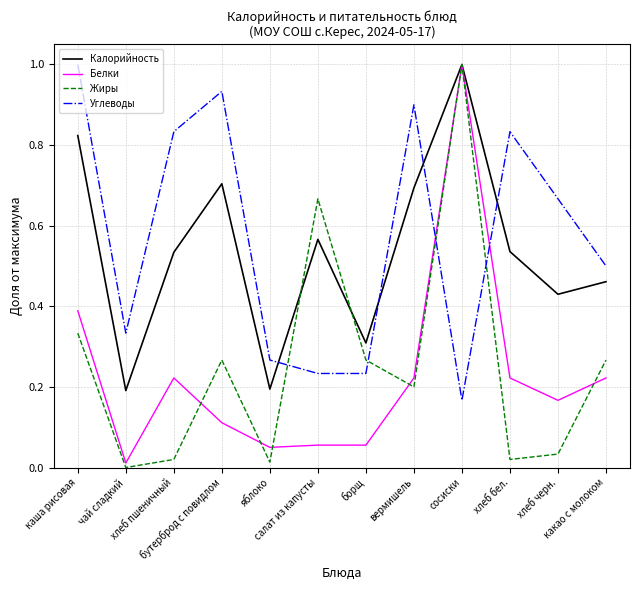

At which label is Белки closest to 0?

чай сладкий